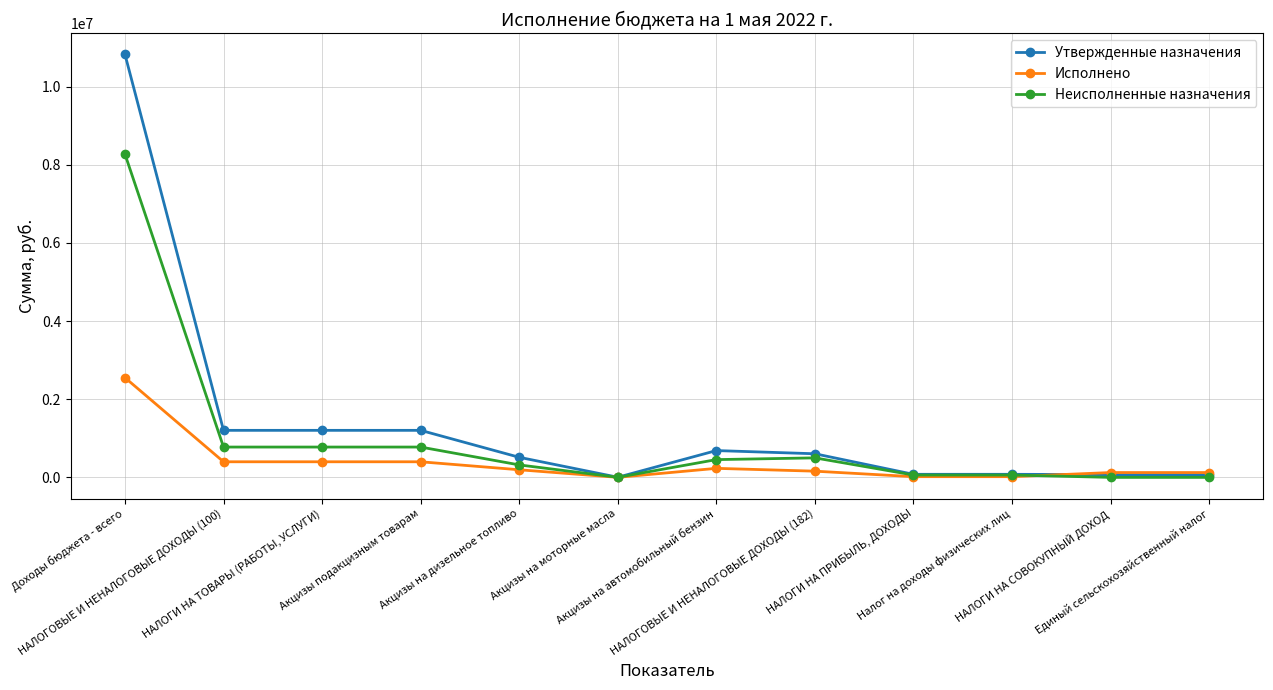

Read the Утвержденные назначения value at Налог на доходы физических лиц.

78600.0